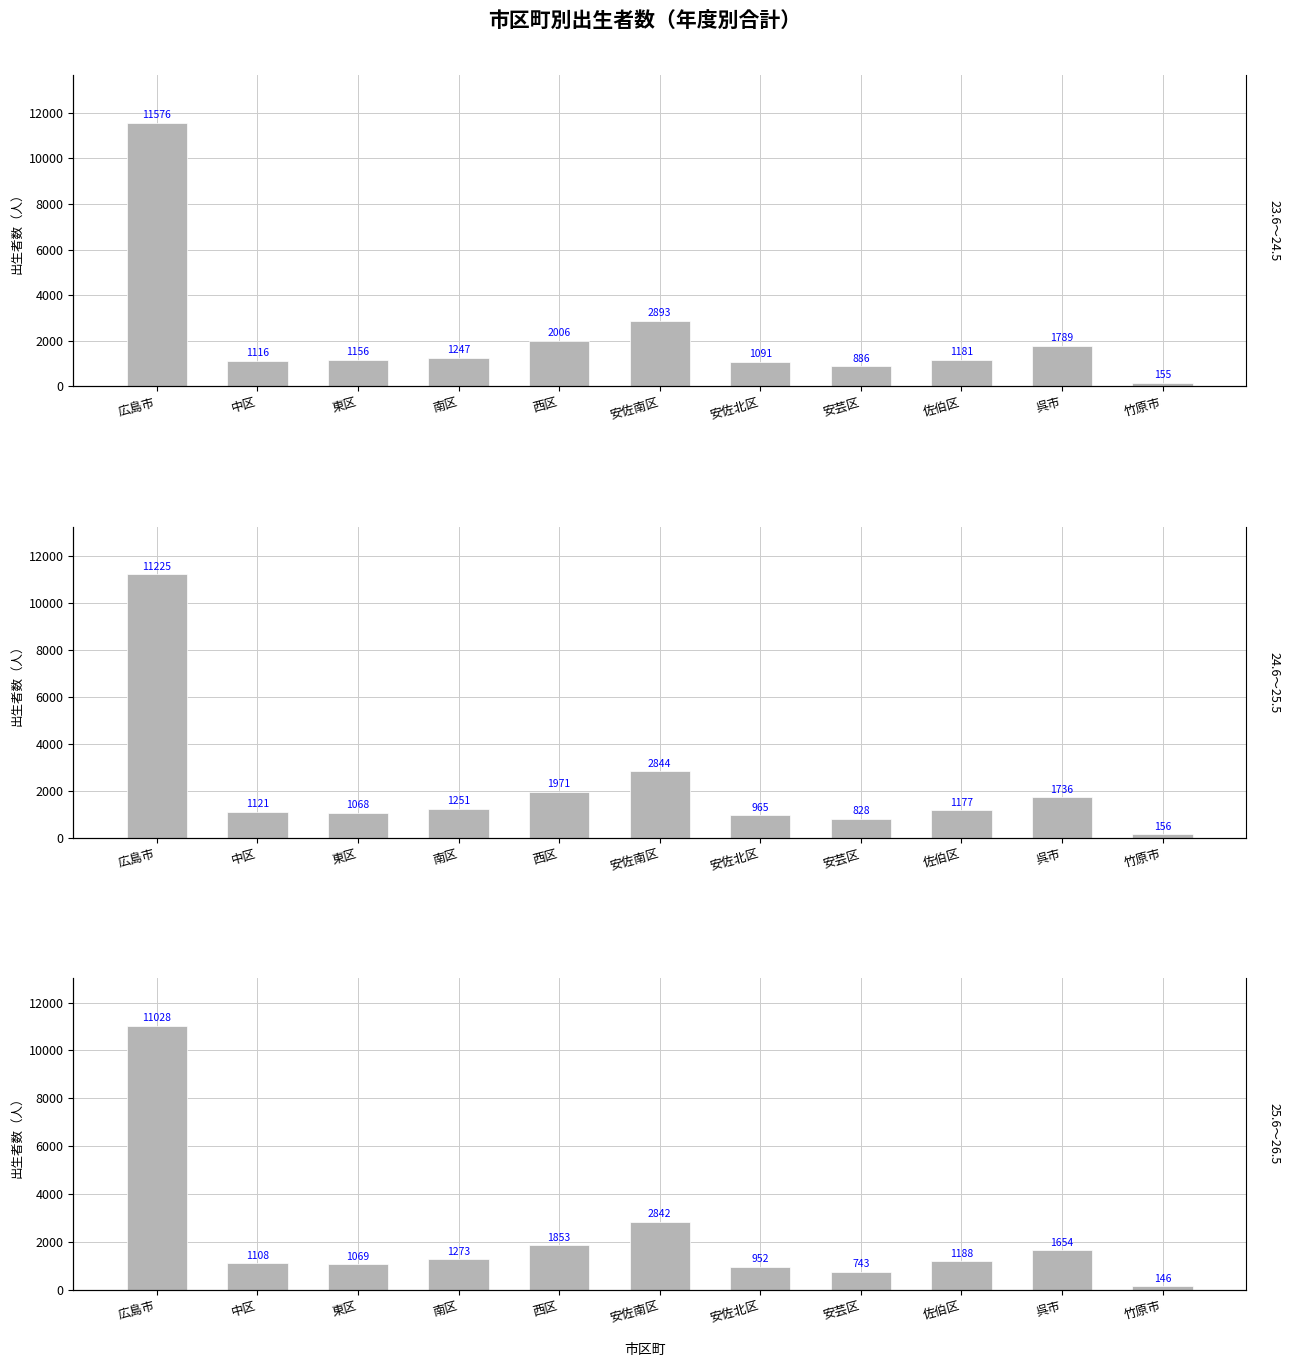

List the series in order of their peak value, highest first.

23.6～24.5, 24.6～25.5, 25.6～26.5